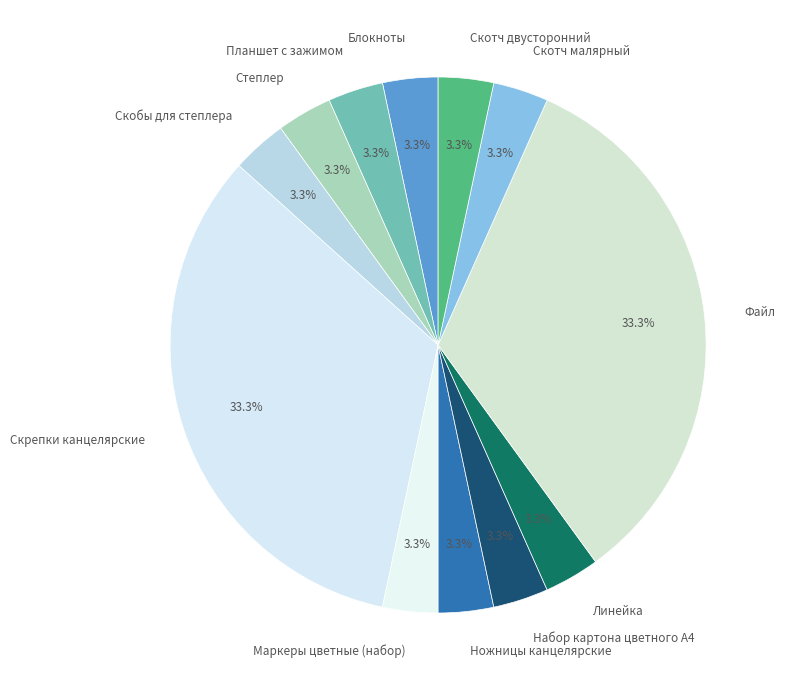

True or false: Степлер accounts for 14% of the total.

False